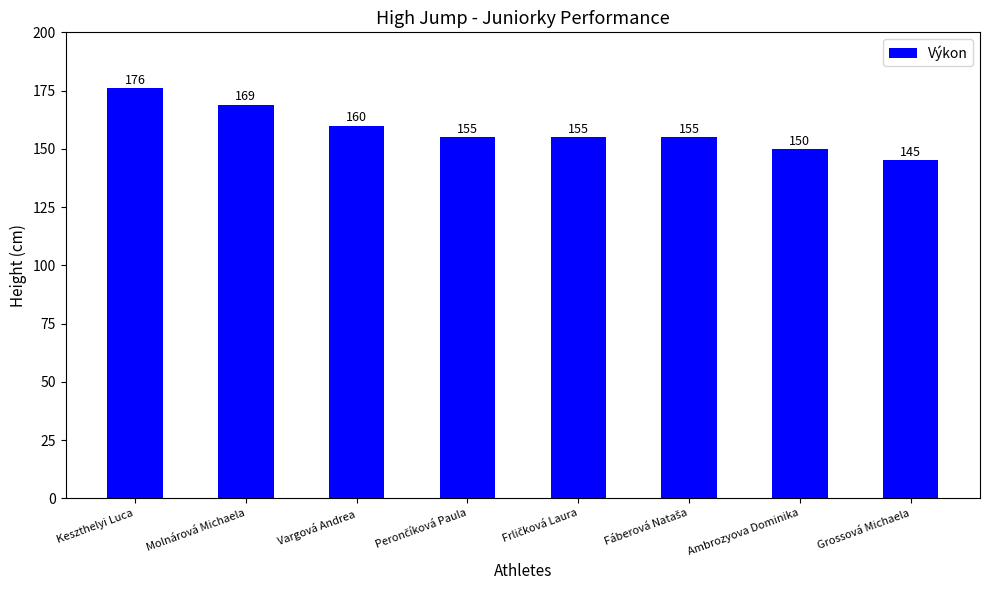

What position from the left is Vargová Andrea?

3